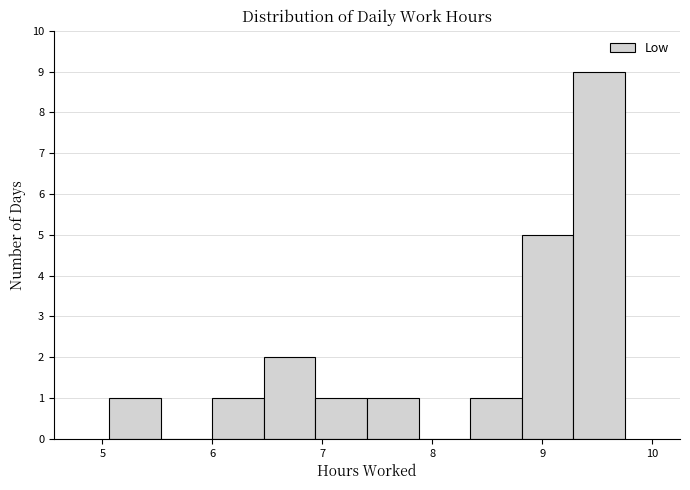

How tall is the bar that spans 6.9 to 7.4 on the x-axis? Neither the bar edges nor the heights are printed on the chart, so give them approximately, as read against the axes.

1